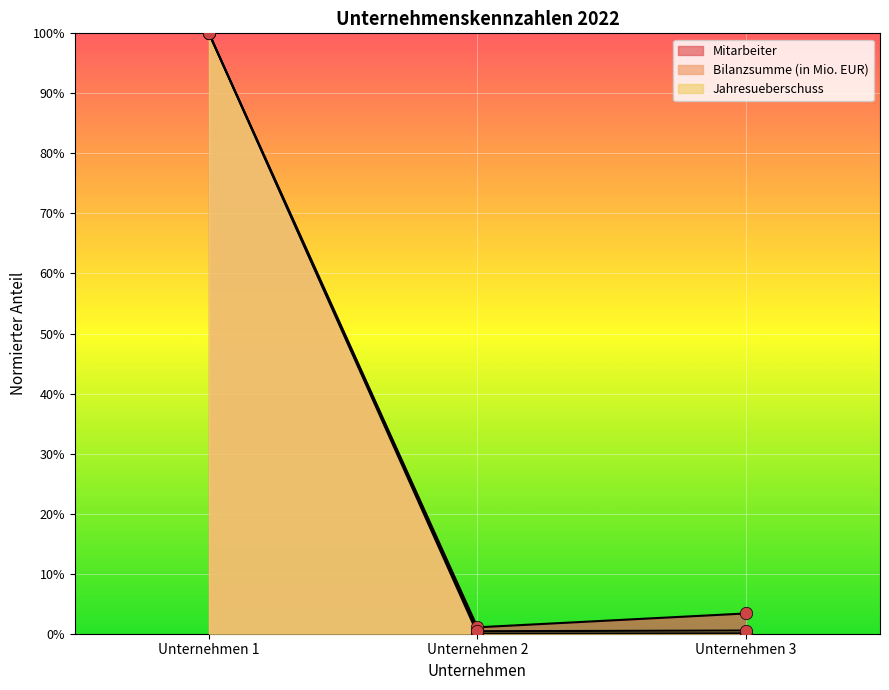

Which series reaches the maximum Y coordinate?

Mitarbeiter